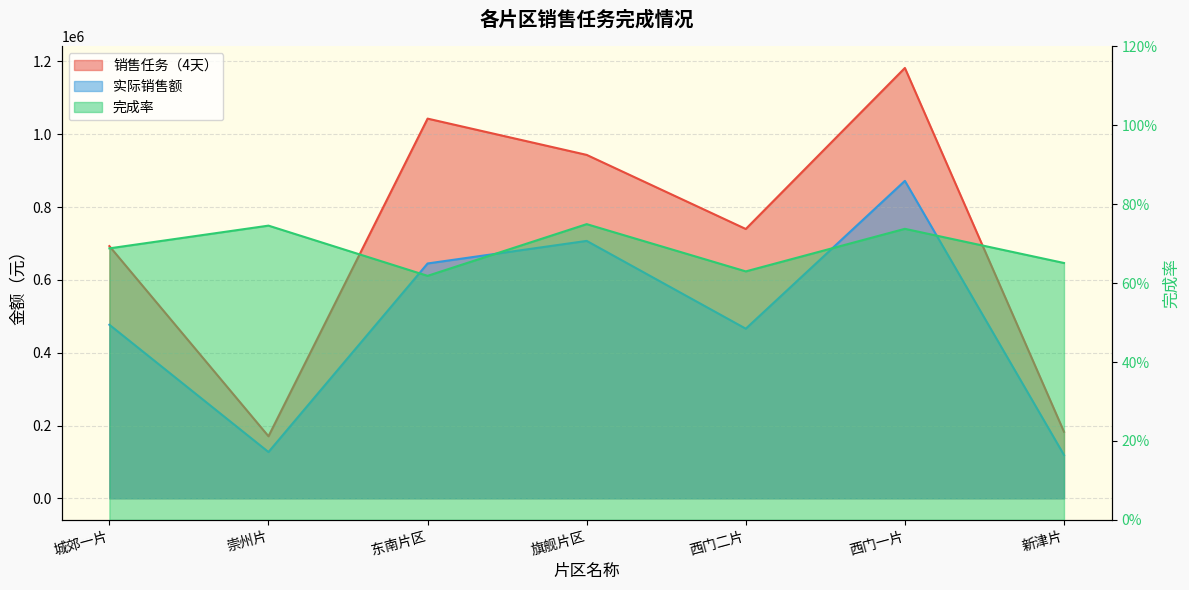

How many interior local valleys does the 销售任务（4天） series have?

2